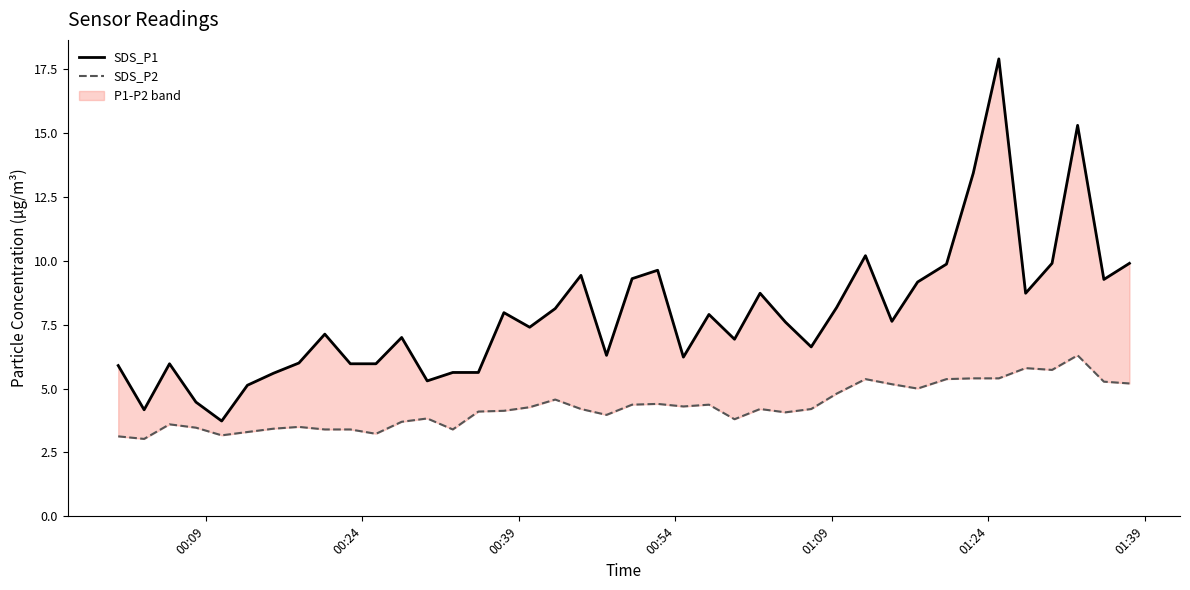

What is the sum of all SDS_P1 values?

315.2